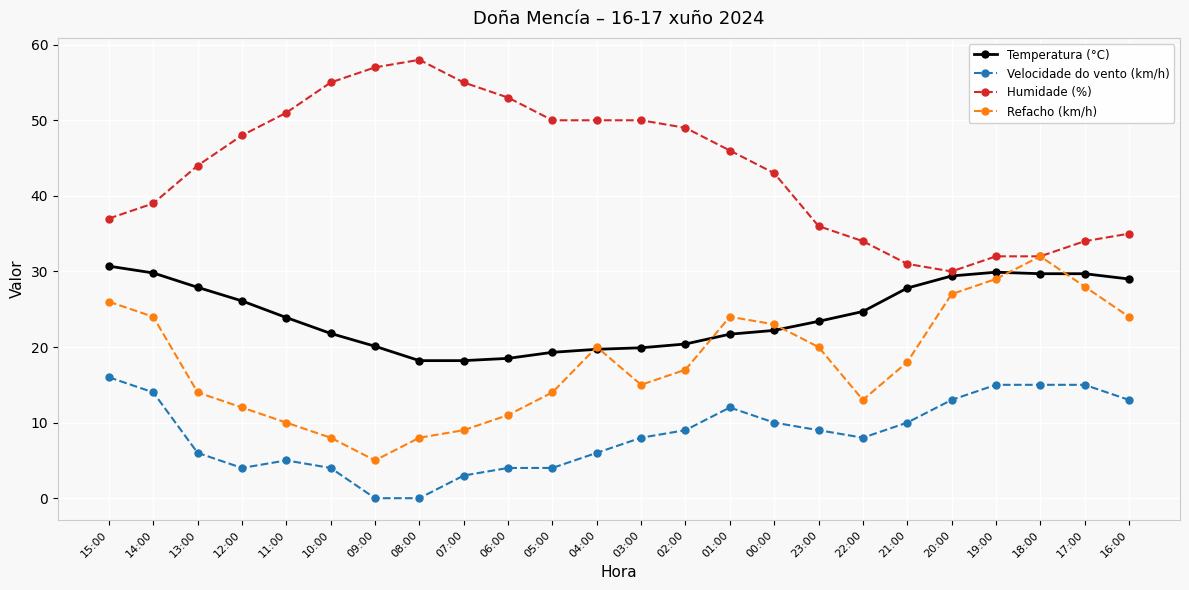

The value of Temperatura (°C) at 00:00 is 34.1. True or false?

False